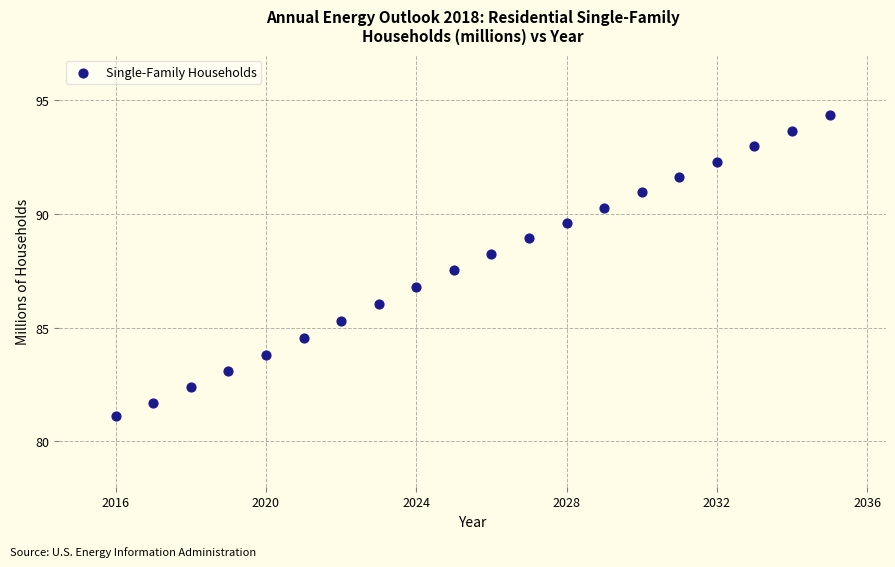

What Y value in the scatter plot is closest to 87?

86.8